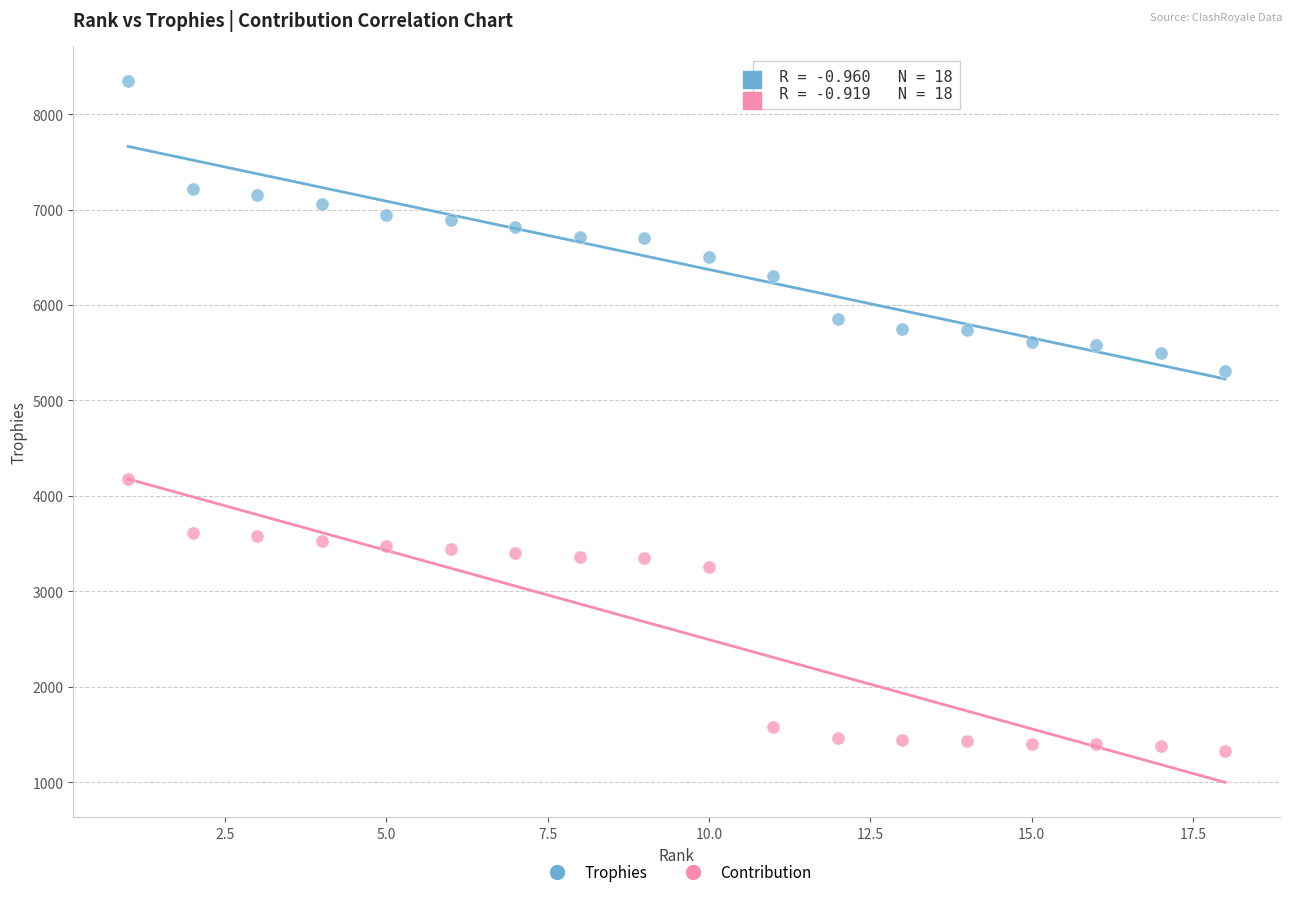

Which series has the largest Y range (max minus min)?

Trophies